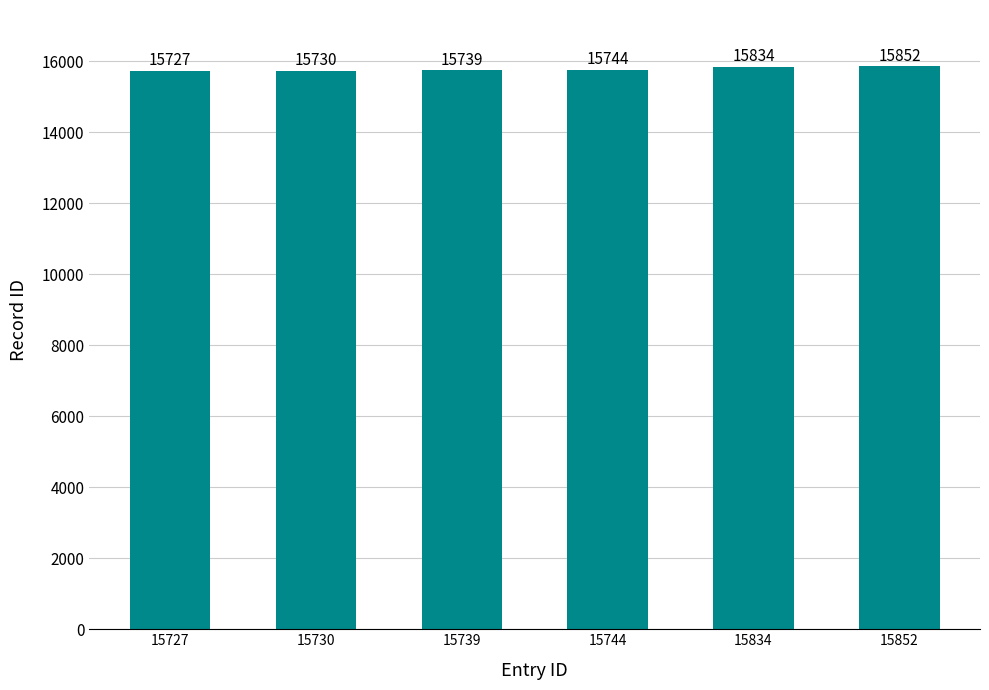

What is the ratio of the value at 15727 to the value at 15744?

1.0